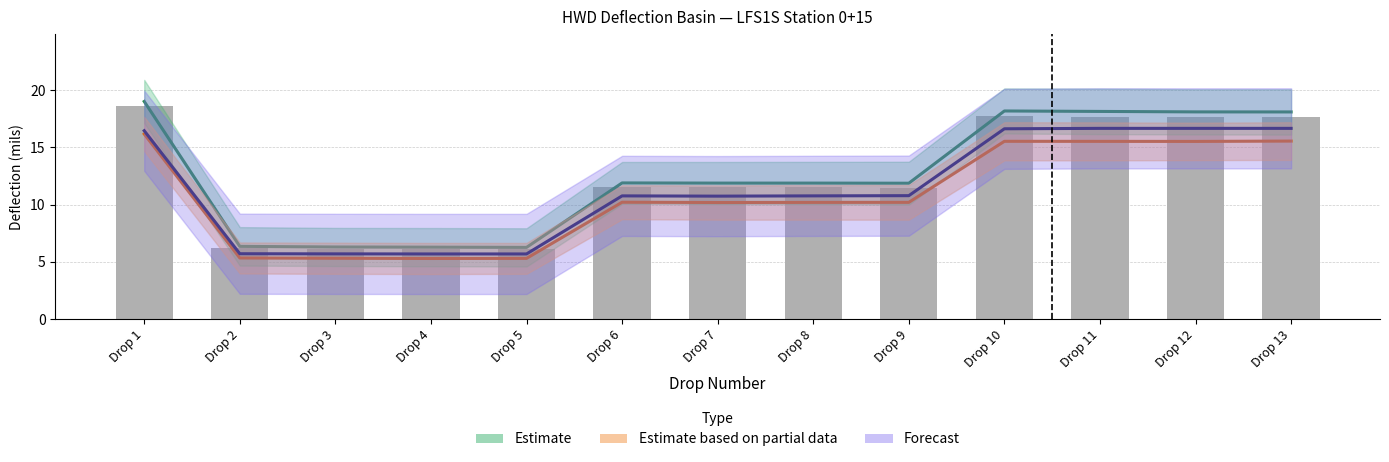

Reading right to left, what are all the values shown in this chart?

Estimate (D0 mean): 18.1	18.1	18.1	18.2	11.9	11.9	11.9	11.9	6.3	6.3	6.3	6.4	19.0
Estimate based on partial data (D2 mean): 15.6	15.5	15.5	15.5	10.2	10.2	10.2	10.2	5.3	5.3	5.3	5.3	16.2
Forecast (Load proxy): 16.7	16.7	16.7	16.6	10.8	10.8	10.7	10.8	5.7	5.7	5.7	5.7	16.5
D0 Offset+5 (mils): 17.6	17.6	17.7	17.7	11.5	11.5	11.5	11.6	6.1	6.1	6.1	6.2	18.6